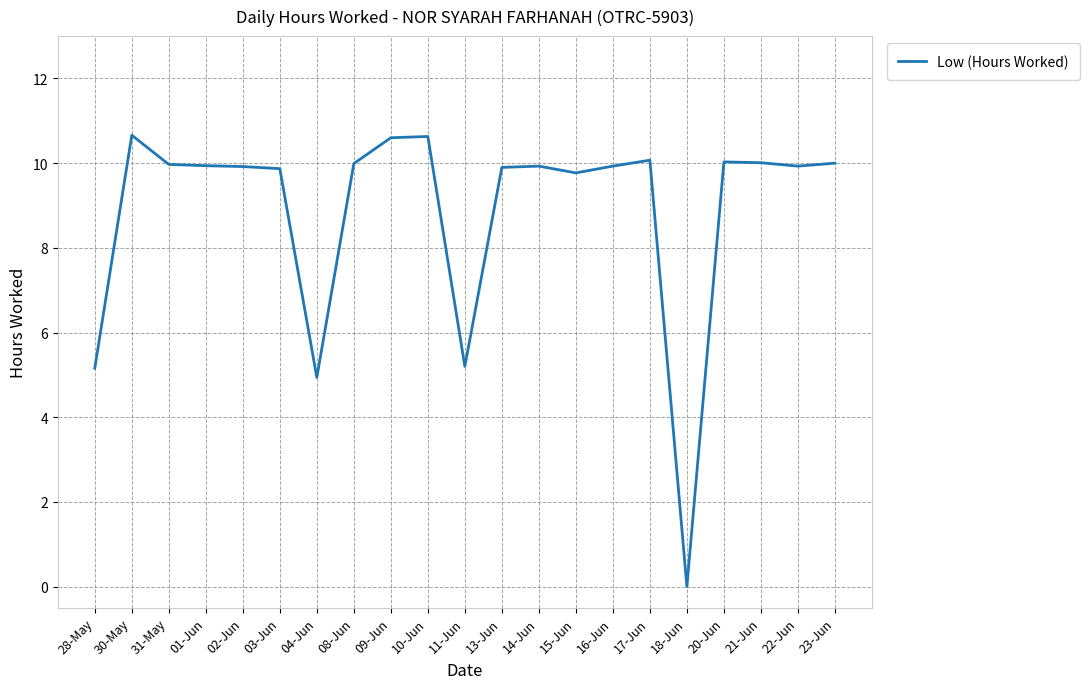

What is the approximate value at 30-May?

10.7